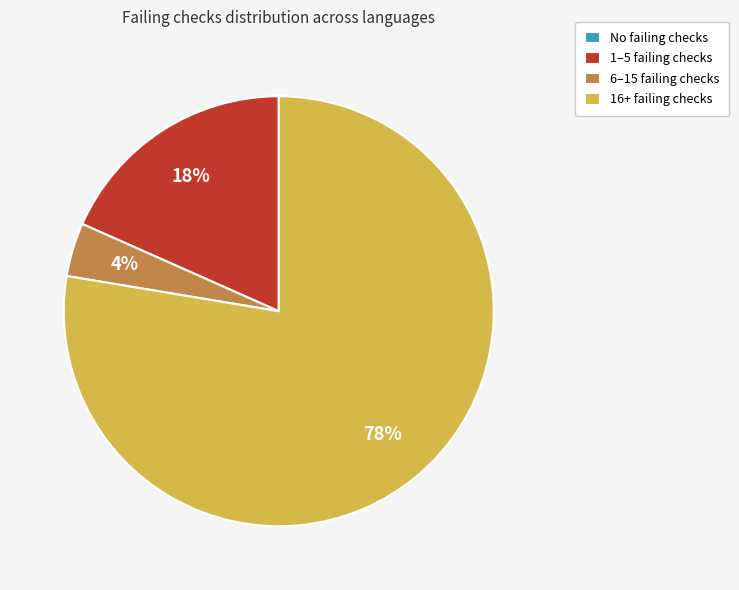

Is there a majority slice in this chart?

Yes